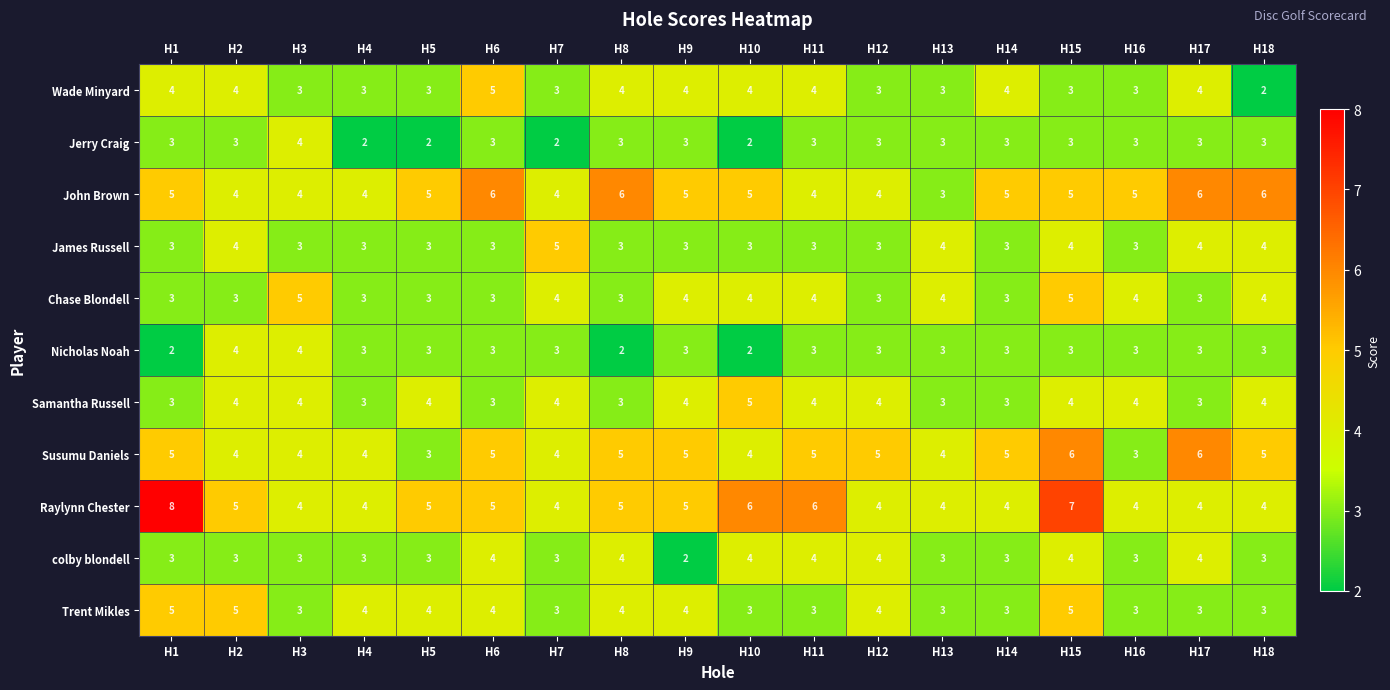

True or false: Trent Mikles has a value of 4 at H5.

True